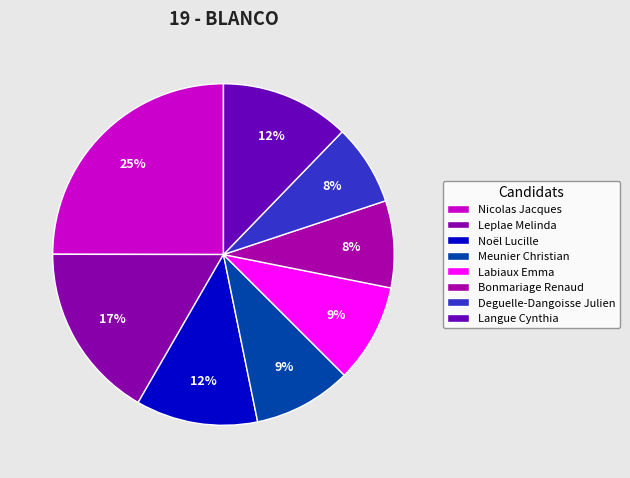

Is there a majority slice in this chart?

No